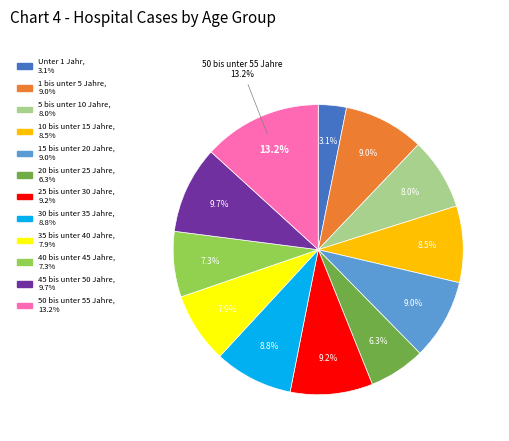

How many segments does this pie chart have?

12